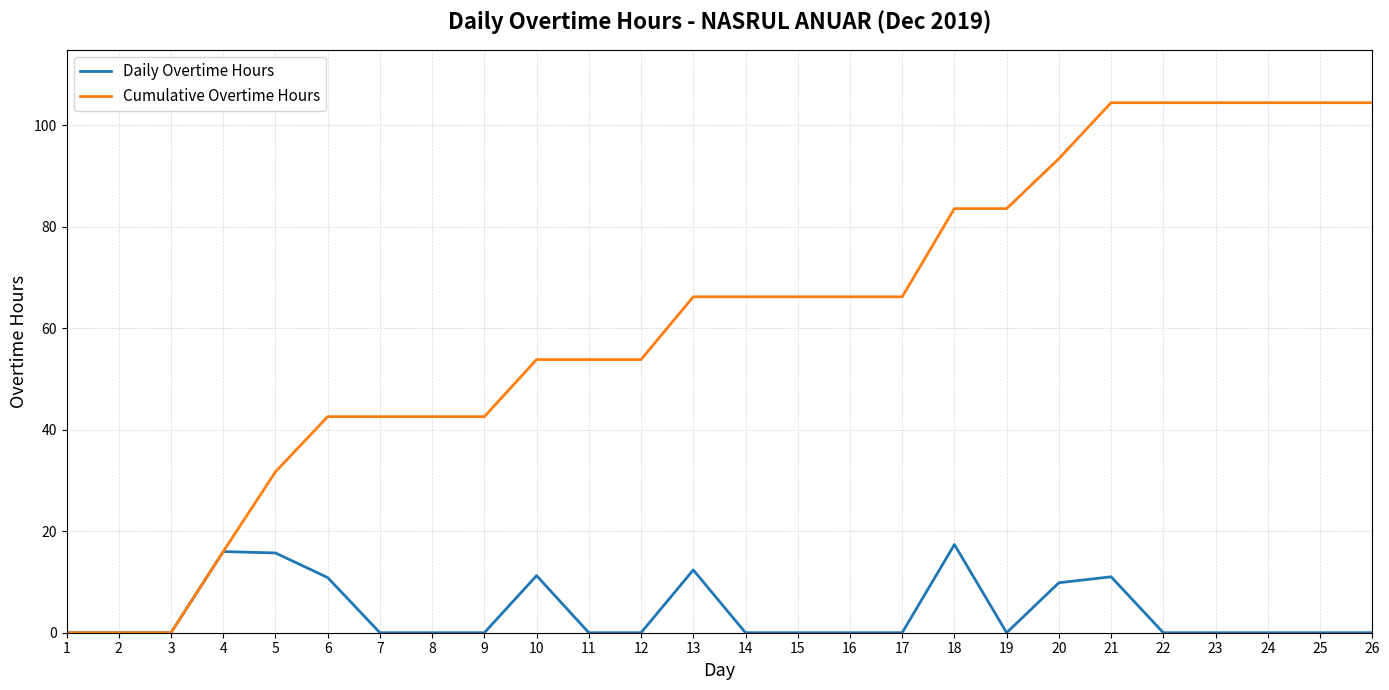

True or false: Daily Overtime Hours has a value of 0.0 at 9.

True